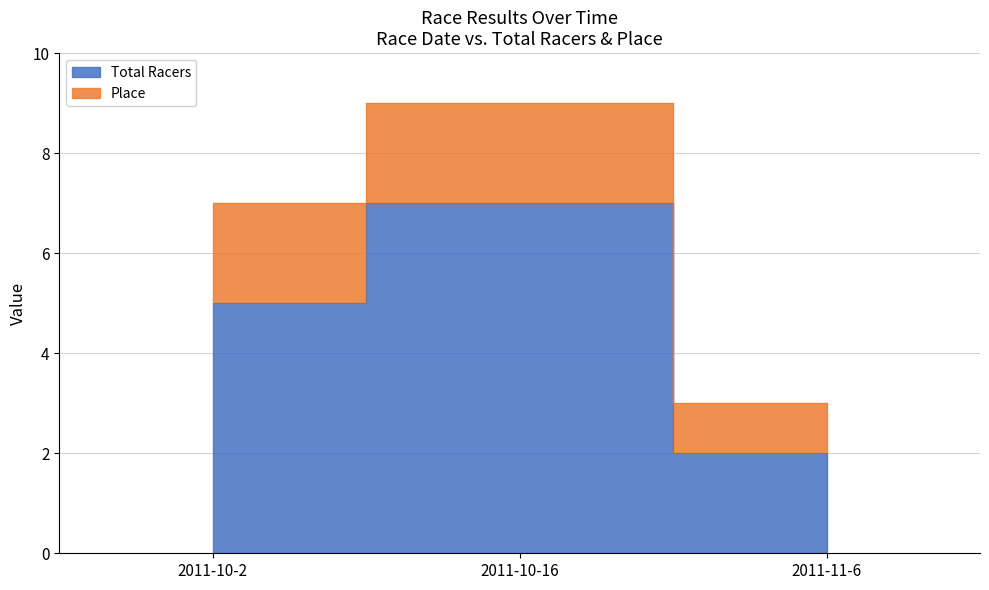

What is the sum of the values at 2011-10-2 and 2011-10-16?

12